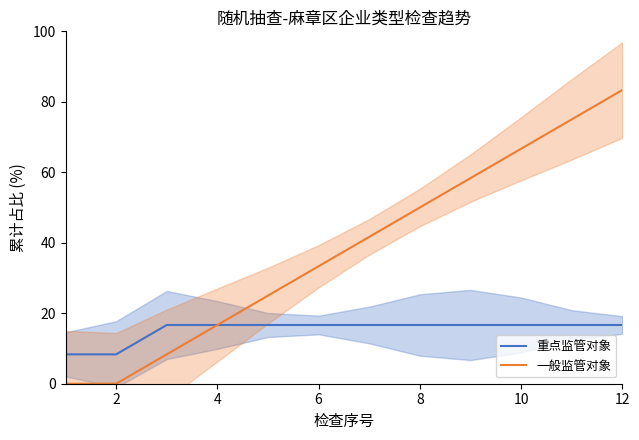

What is the minimum value for 重点监管对象?

8.3